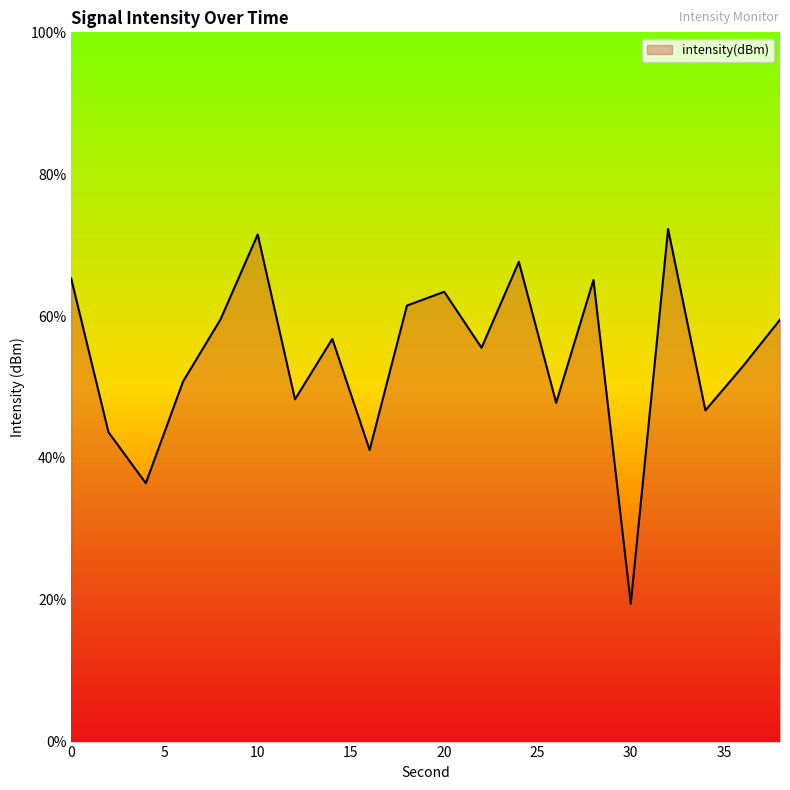

How many points are lower than both their immediate neighbors (excluding endpoints)?

7